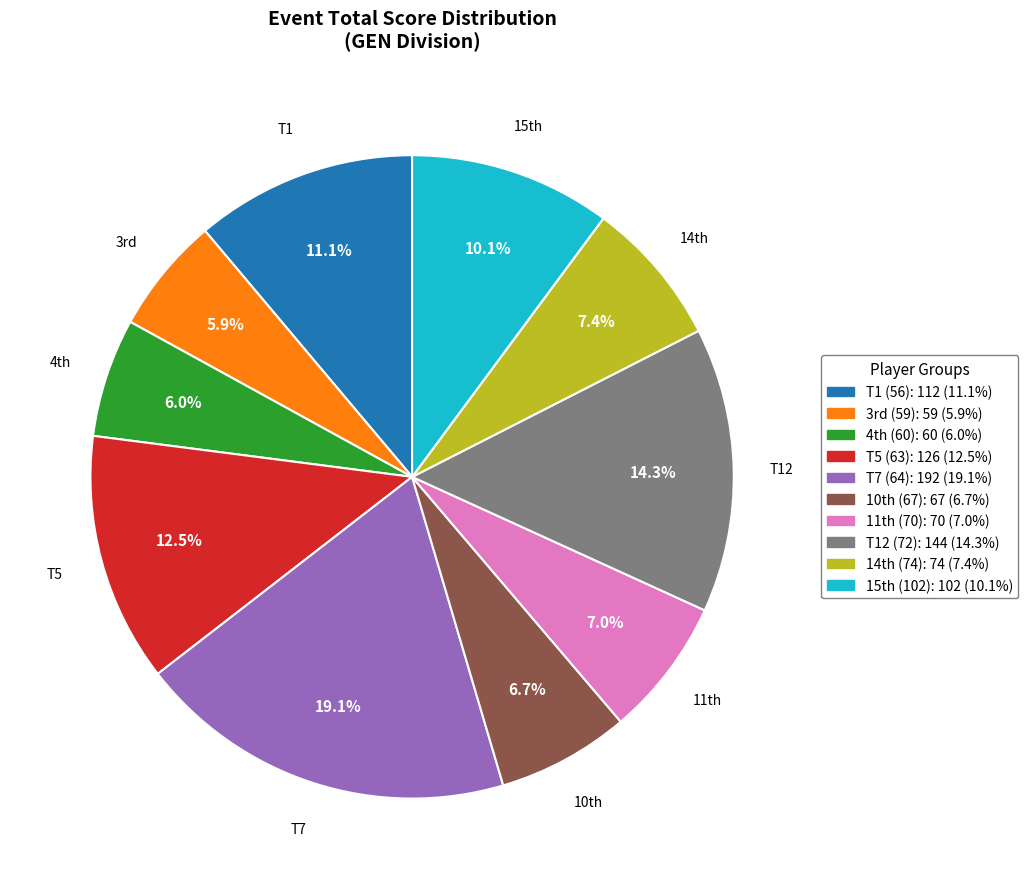

What portion of the pie excludes T1 (56): 112 (11.1%)?

88.9%